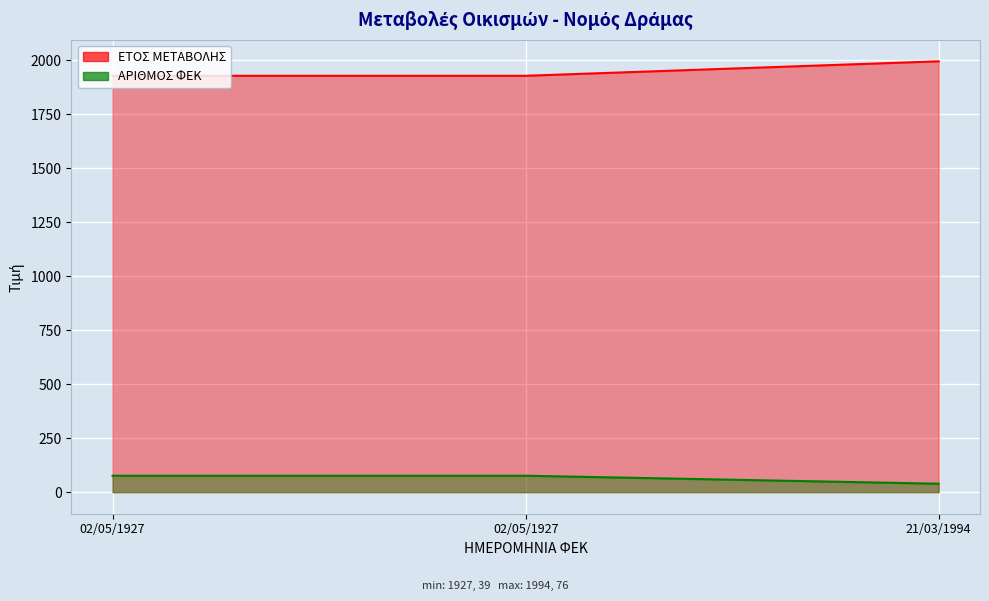

At which category does the chart reach its minimum across all series?

21/03/1994